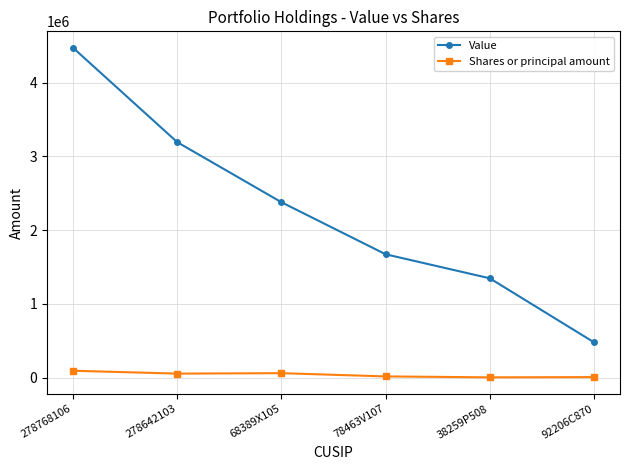

The value of Value at 78463V107 is 2749612. True or false?

False